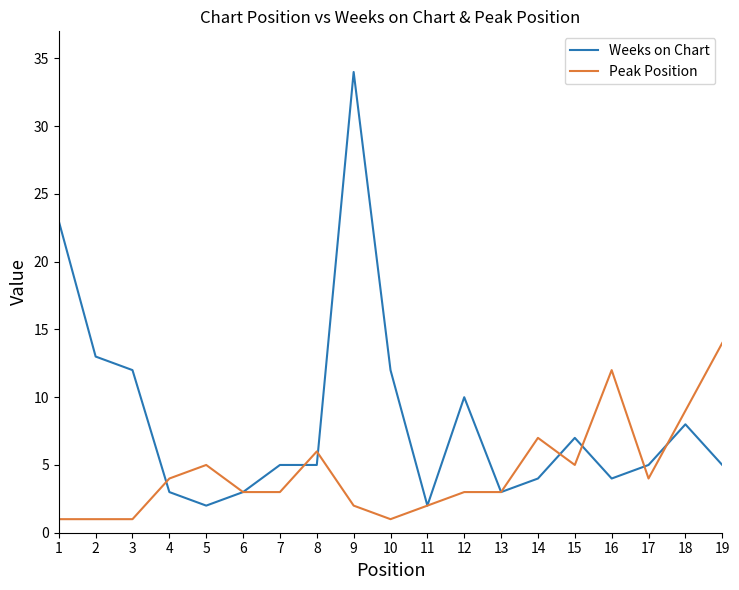

What is the total value across all series at 1?

24